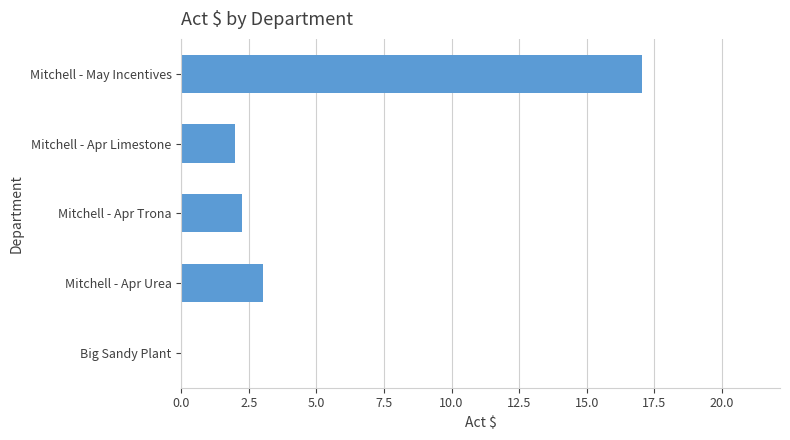

What is the sum of the values at Mitchell - May Incentives and Mitchell - Apr Limestone?

19.0